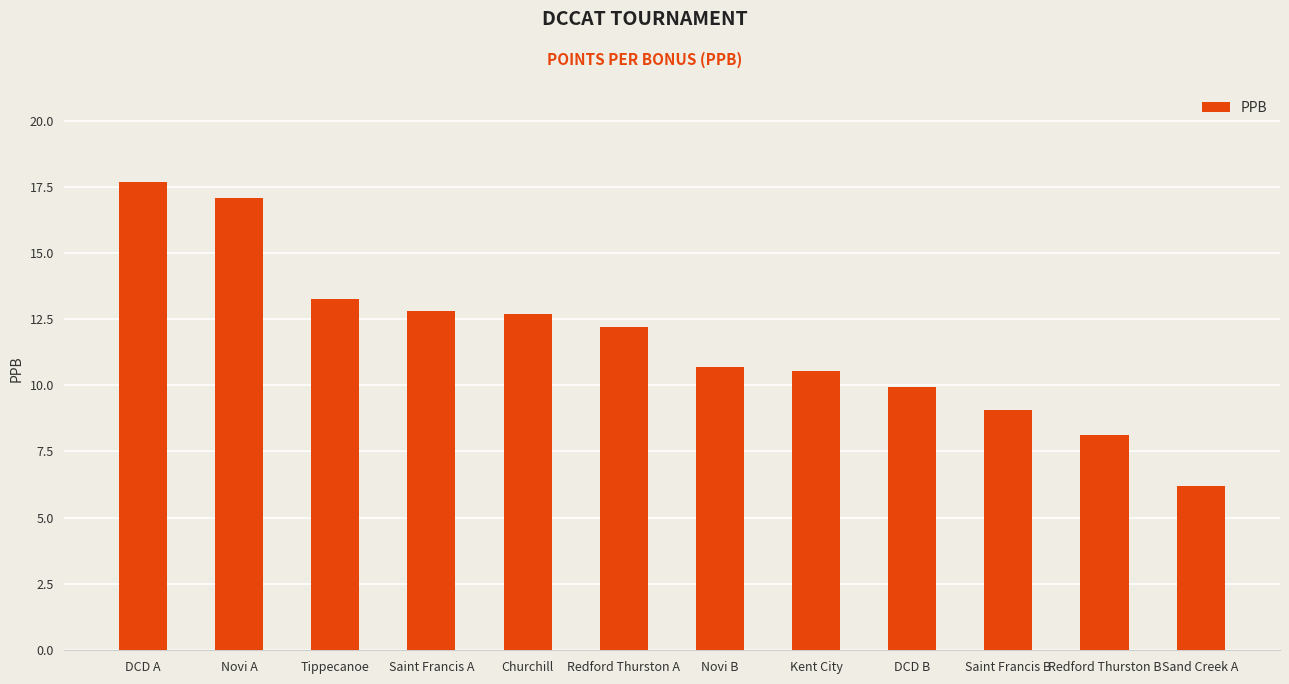

Reading right to left, transcribe all the data shown in this chart.

Sand Creek A=6.2	Redford Thurston B=8.1	Saint Francis B=9.1	DCD B=9.9	Kent City=10.6	Novi B=10.7	Redford Thurston A=12.2	Churchill=12.7	Saint Francis A=12.8	Tippecanoe=13.3	Novi A=17.1	DCD A=17.7